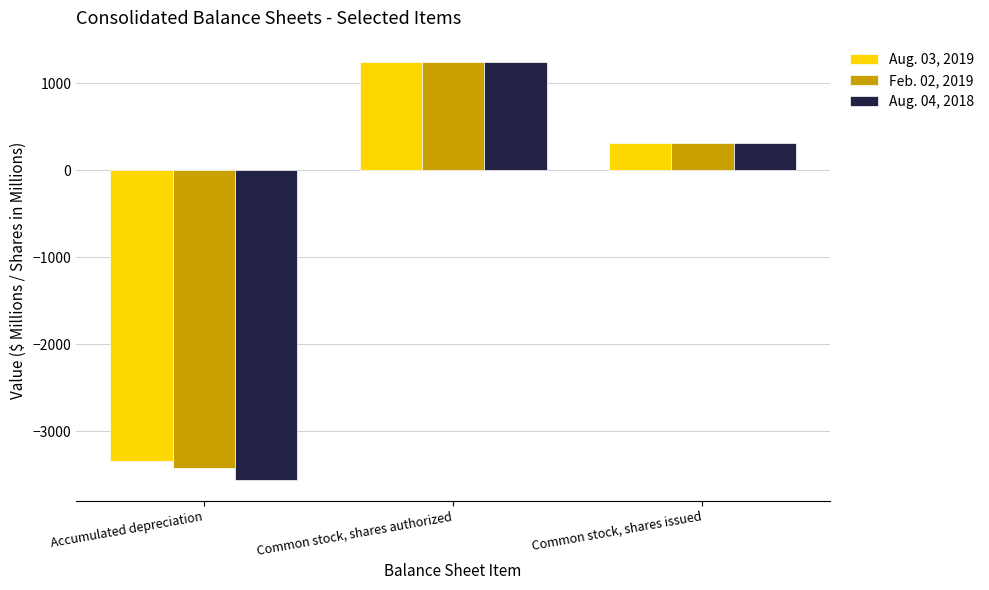

What is the value of the Aug. 04, 2018 bar at the 1st from the left?

-3556.0